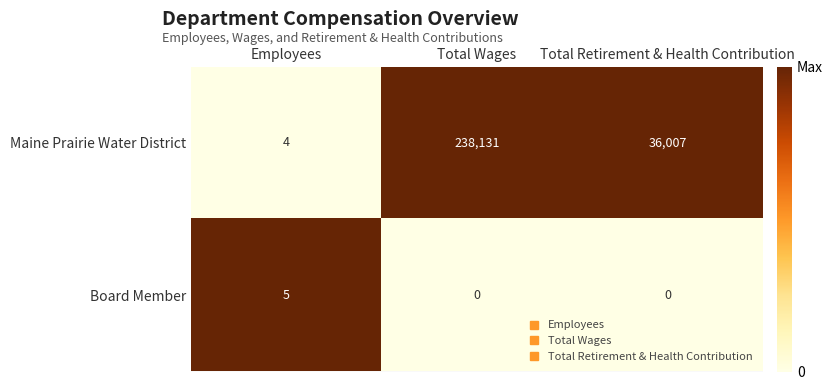

The Maine Prairie Water District series shows 36007 at Total Retirement & Health Contribution. True or false?

True